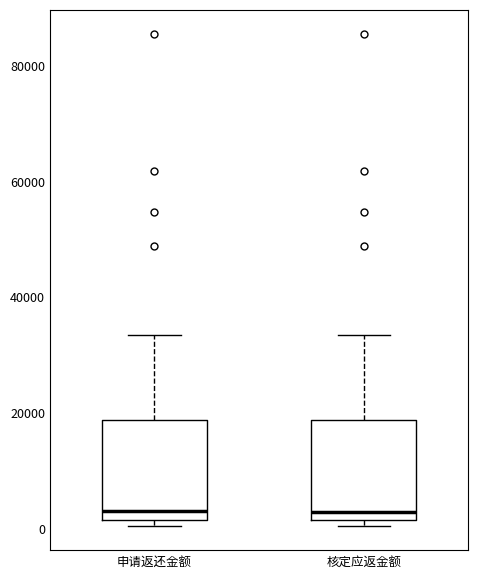

Reading left to right, read every box against the y-axis: the position of its median line, the range the box covers, and the ends of its whiskers. The values are not printed on the chart, so give them approximately, as read against the axis.

申请返还金额: median 4000, box 2000 to 18000, whiskers 0 to 34000
核定应返金额: median 2000 (just above the box's lower edge), box 2000 to 18000, whiskers 0 to 34000